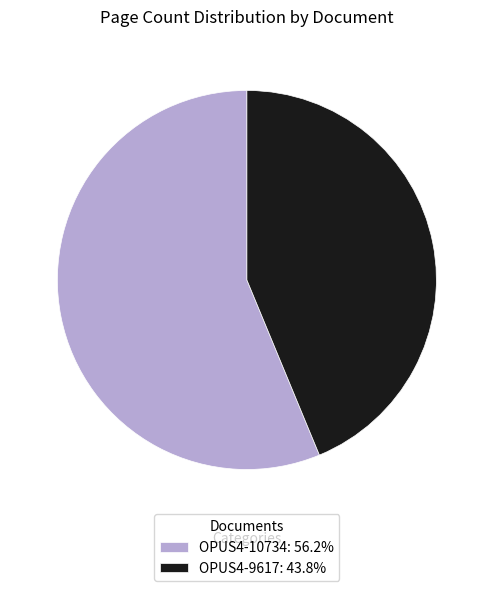

Combined, do OPUS4-10734 and OPUS4-9617 account for over 50%?

Yes